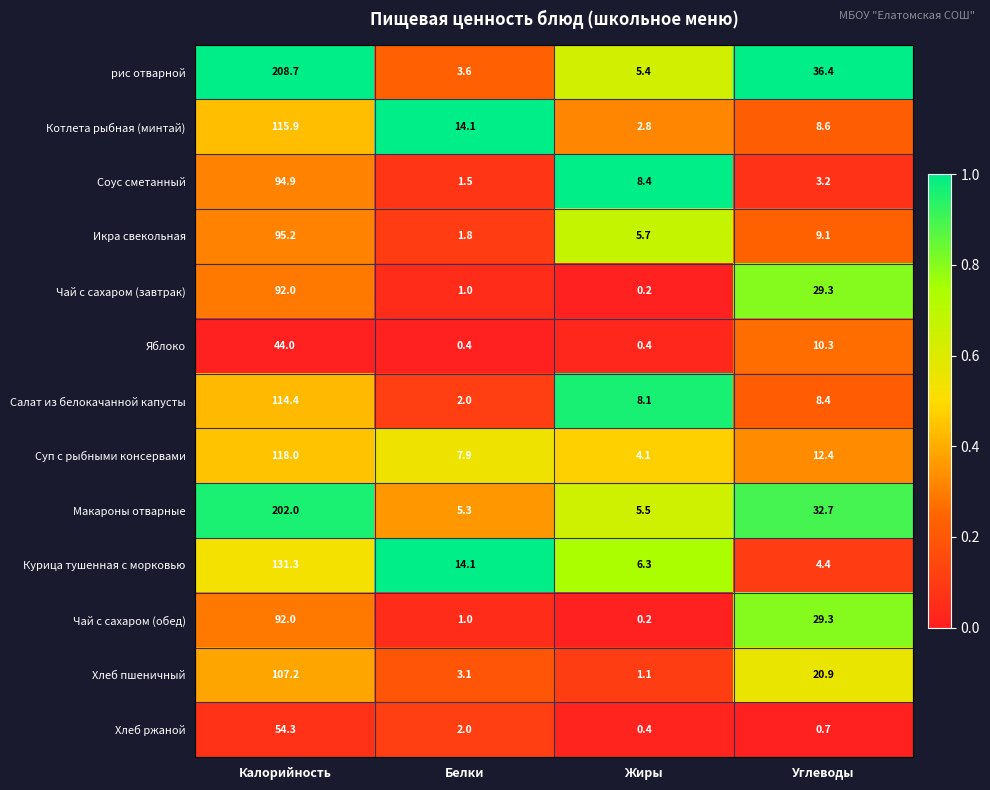

Which series has the widest spread of values?

рис отварной